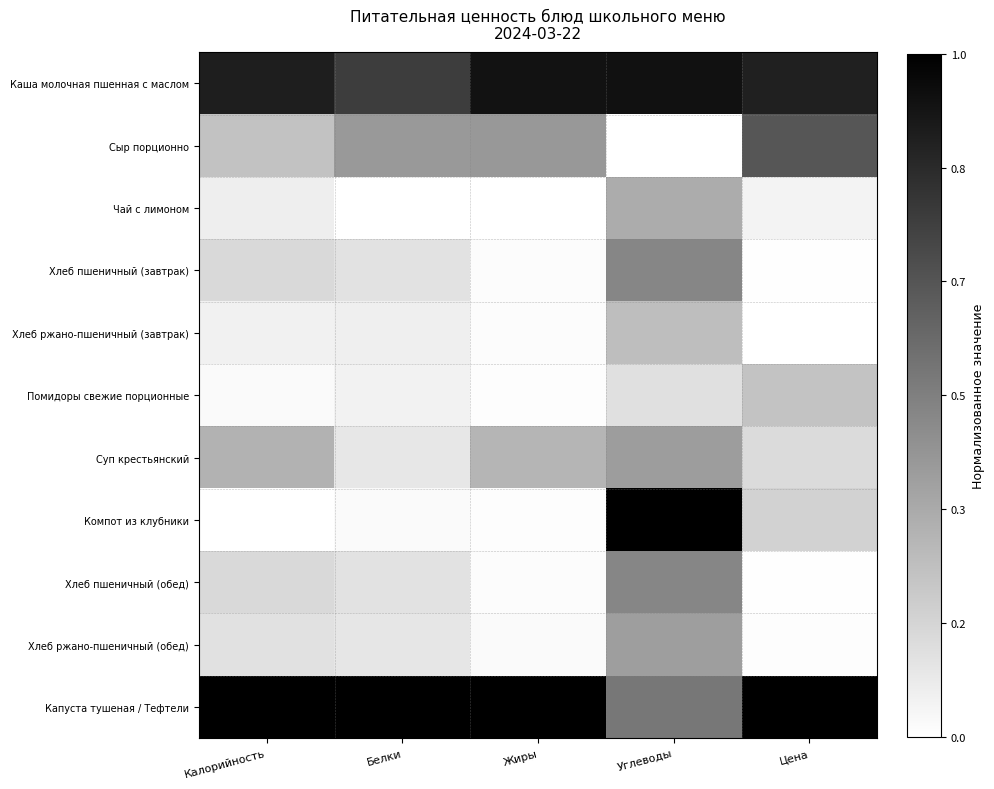

Reading left to right, what are all the values shown in this chart?

Каша молочная пшенная с маслом: Калорийность=0.9	Белки=0.8	Жиры=0.9	Углеводы=0.9	Цена=0.9
Сыр порционно: Калорийность=0.2	Белки=0.4	Жиры=0.4	Углеводы=0.0	Цена=0.7
Чай с лимоном: Калорийность=0.1	Белки=0.0	Жиры=0.0	Углеводы=0.3	Цена=0.0
Хлеб пшеничный (завтрак): Калорийность=0.2	Белки=0.1	Жиры=0.0	Углеводы=0.5	Цена=0.0
Хлеб ржано-пшеничный (завтрак): Калорийность=0.1	Белки=0.1	Жиры=0.0	Углеводы=0.3	Цена=0.0
Помидоры свежие порционные: Калорийность=0.0	Белки=0.1	Жиры=0.0	Углеводы=0.1	Цена=0.2
Суп крестьянский: Калорийность=0.3	Белки=0.1	Жиры=0.3	Углеводы=0.4	Цена=0.1
Компот из клубники: Калорийность=0.0	Белки=0.0	Жиры=0.0	Углеводы=1.0	Цена=0.2
Хлеб пшеничный (обед): Калорийность=0.2	Белки=0.1	Жиры=0.0	Углеводы=0.5	Цена=0.0
Хлеб ржано-пшеничный (обед): Калорийность=0.1	Белки=0.1	Жиры=0.0	Углеводы=0.4	Цена=0.0
Капуста тушеная / Тефтели: Калорийность=1.0	Белки=1.0	Жиры=1.0	Углеводы=0.5	Цена=1.0